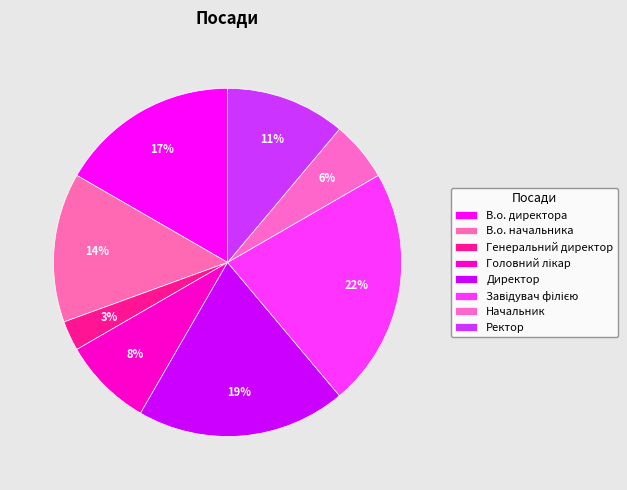

What percentage do Директор and Генеральний директор together represent?

22.2%